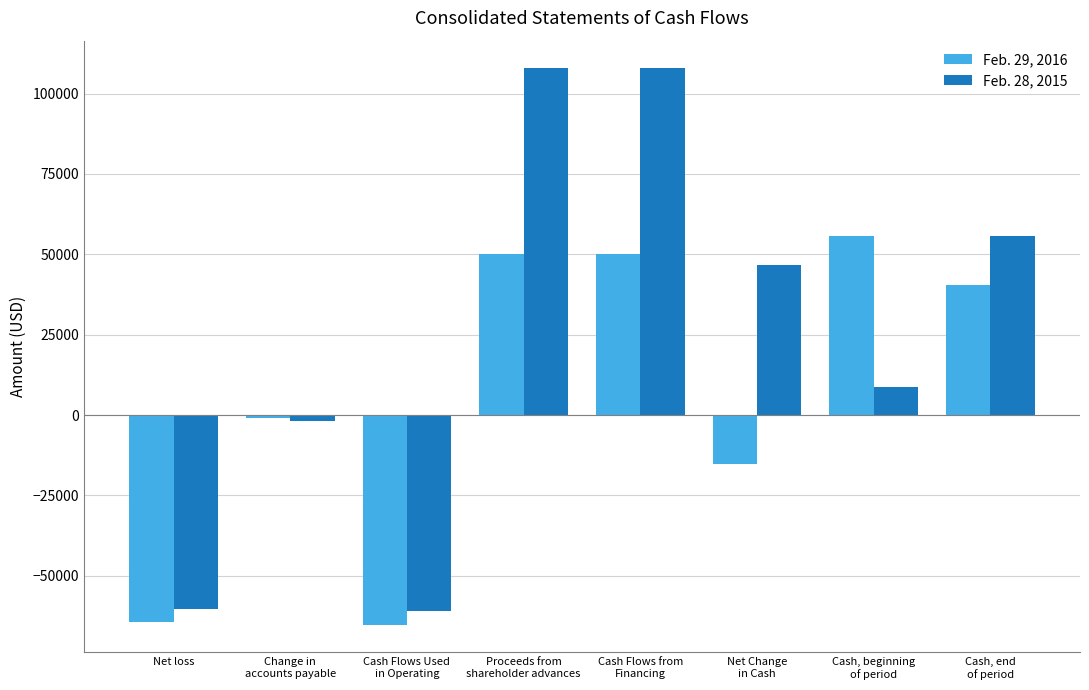

The Feb. 28, 2015 series shows 21052 at Net Change
in Cash. True or false?

False